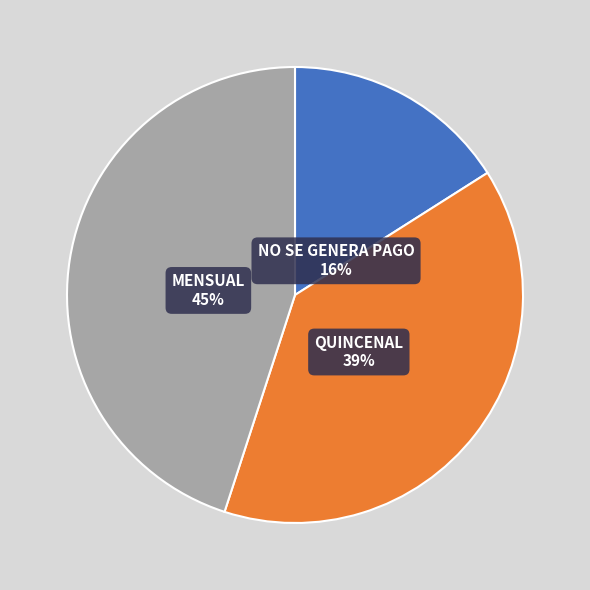

Which has a higher value, NO SE GENERA PAGO or MENSUAL?

MENSUAL